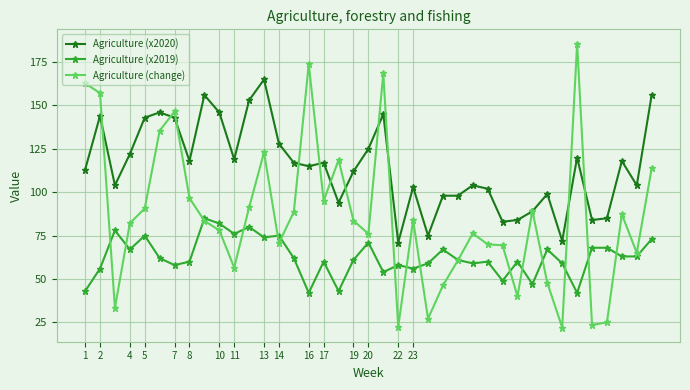

Which series has the largest total across all categories?

Agriculture (x2020)